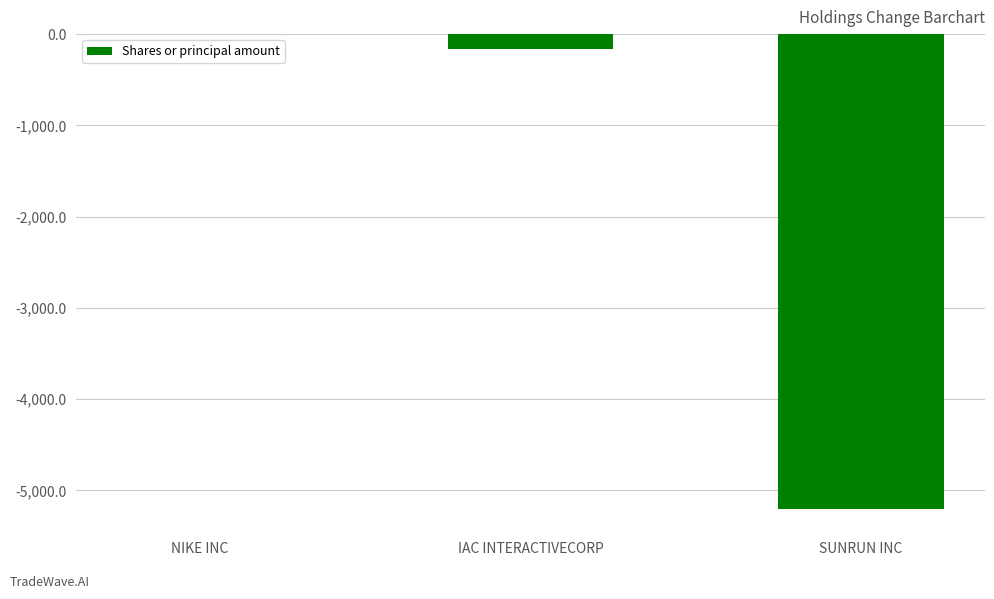

Which has a higher value, NIKE INC or SUNRUN INC?

NIKE INC